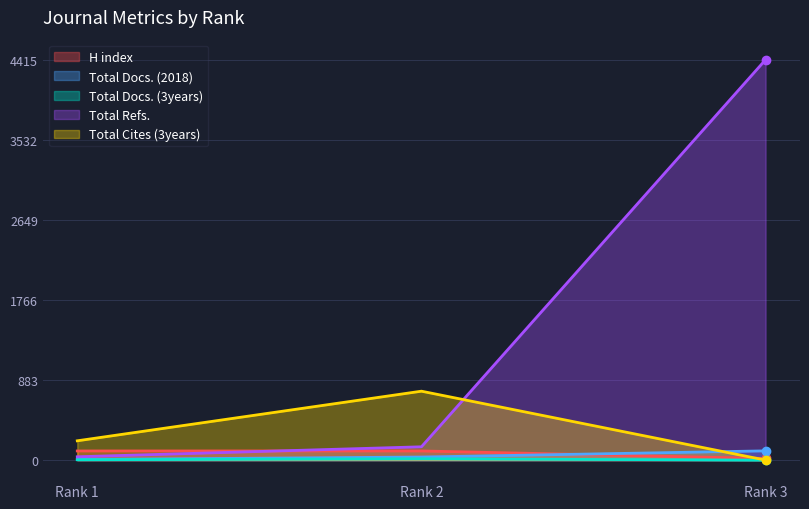

What are all the series names shown in the legend?

H index, Total Docs. (2018), Total Docs. (3years), Total Refs., Total Cites (3years)